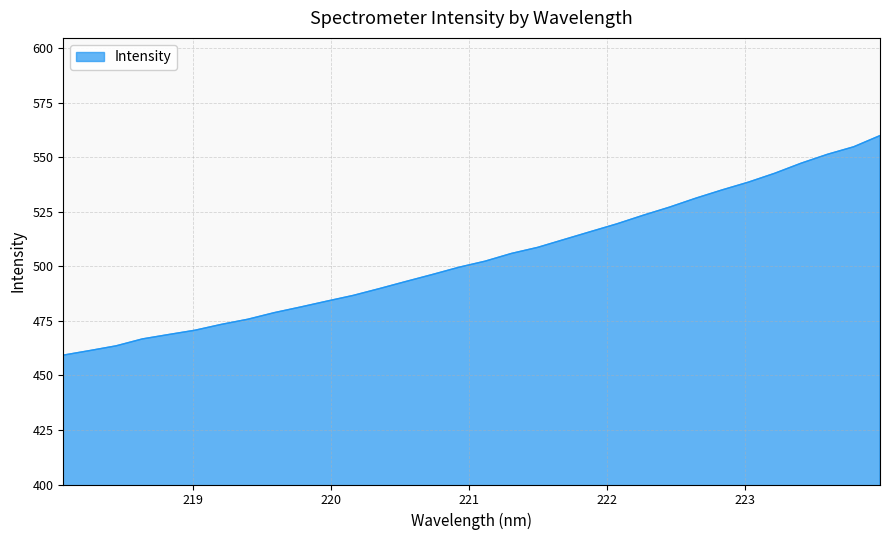

What is the difference between the maximum and minimum values?

100.7